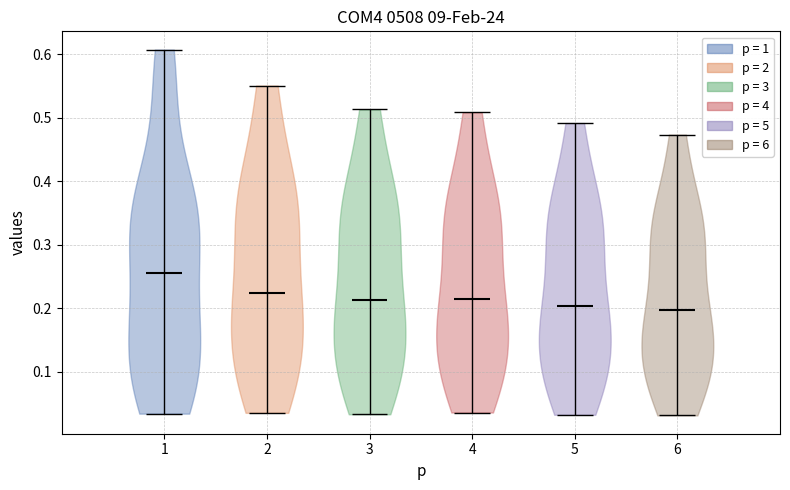

What is the highest point the violin at x = 4 reaches on the y-axis? The values are not printed on the chart, so give them approximately, as read against the axis.

0.51